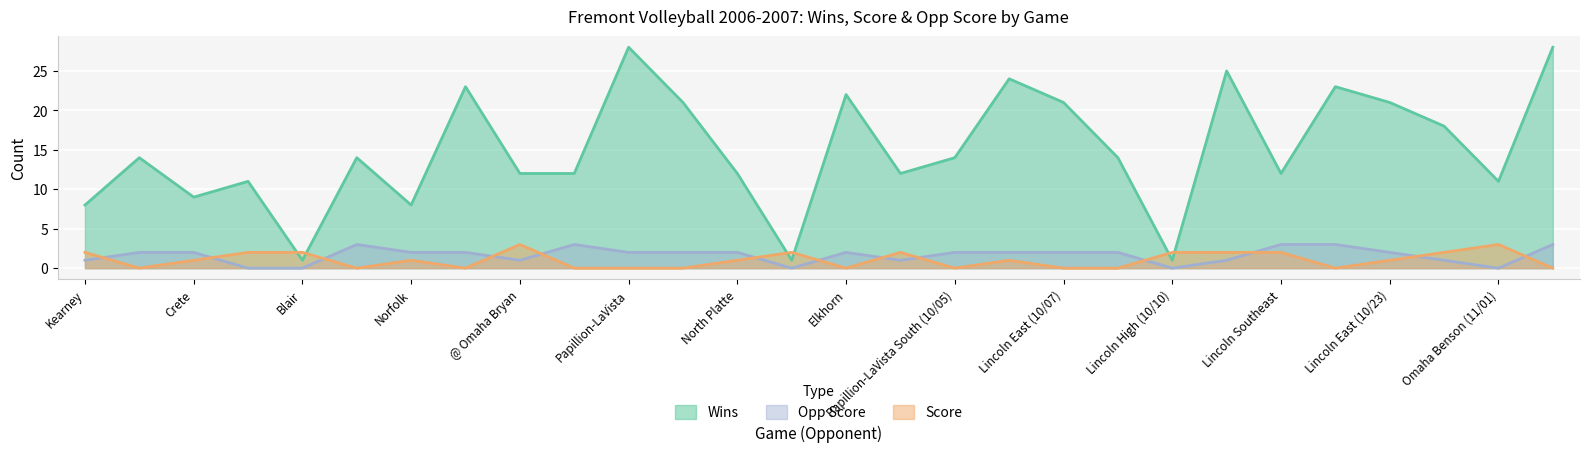

Reading left to right, transcribe all the data shown in this chart.

Wins: 8	14	9	11	1	14	8	23	12	12	28	21	12	1	22	12	14	24	21	14	1	25	12	23	21	18	11	28
Score: 2	0	1	2	2	0	1	0	3	0	0	0	1	2	0	2	0	1	0	0	2	2	2	0	1	2	3	0
Opp Score: 1	2	2	0	0	3	2	2	1	3	2	2	2	0	2	1	2	2	2	2	0	1	3	3	2	1	0	3